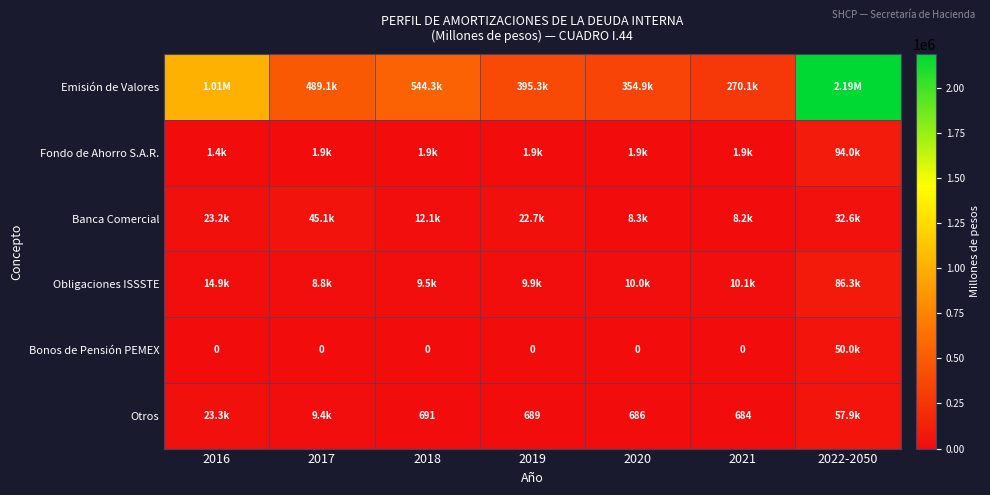

True or false: Emisión de Valores has a value of 489061.0 at 2017.

True